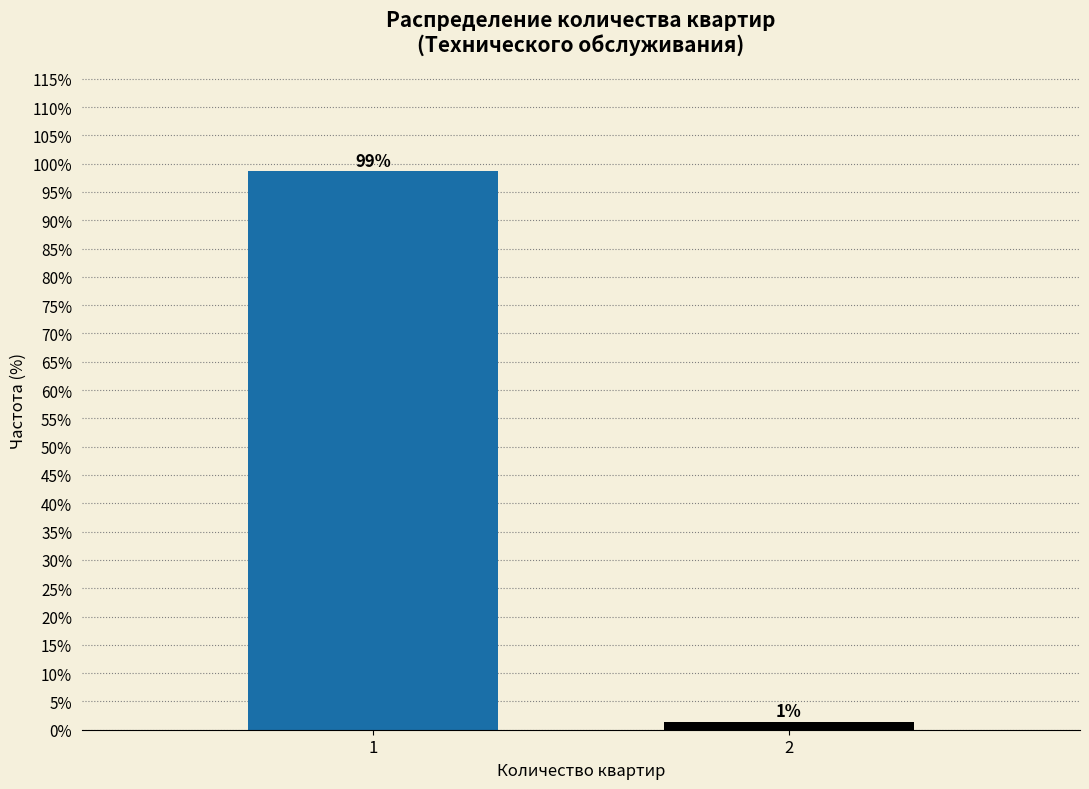

What is the value of the 1st bar from the left?

98.7